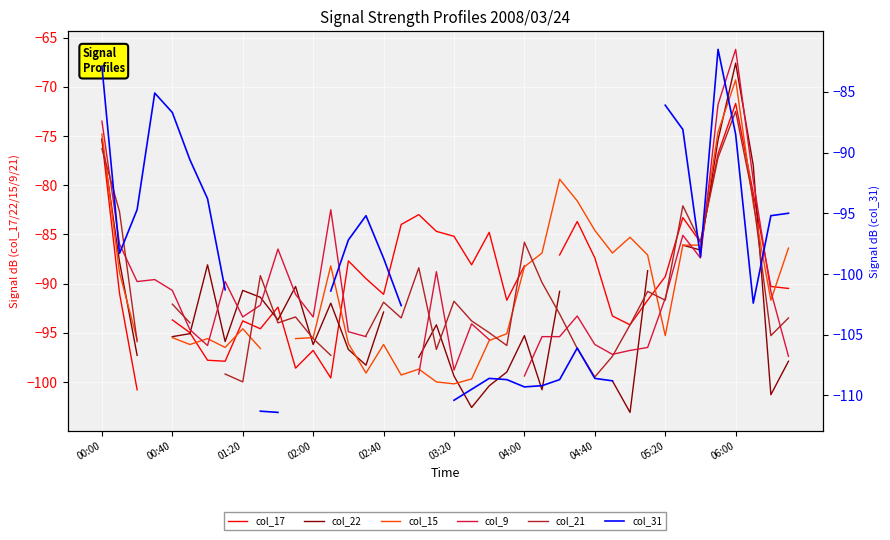

How many values in col_9 are below zero?

37